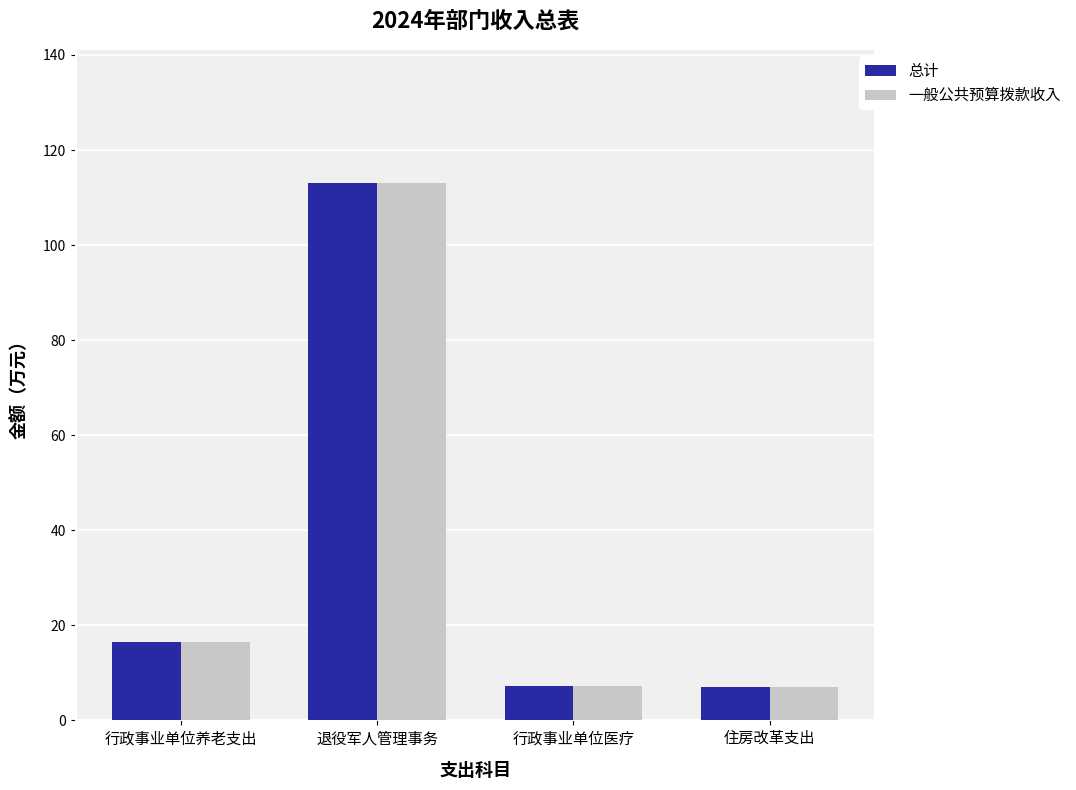

At which label does 总计 first exceed 16?

行政事业单位养老支出